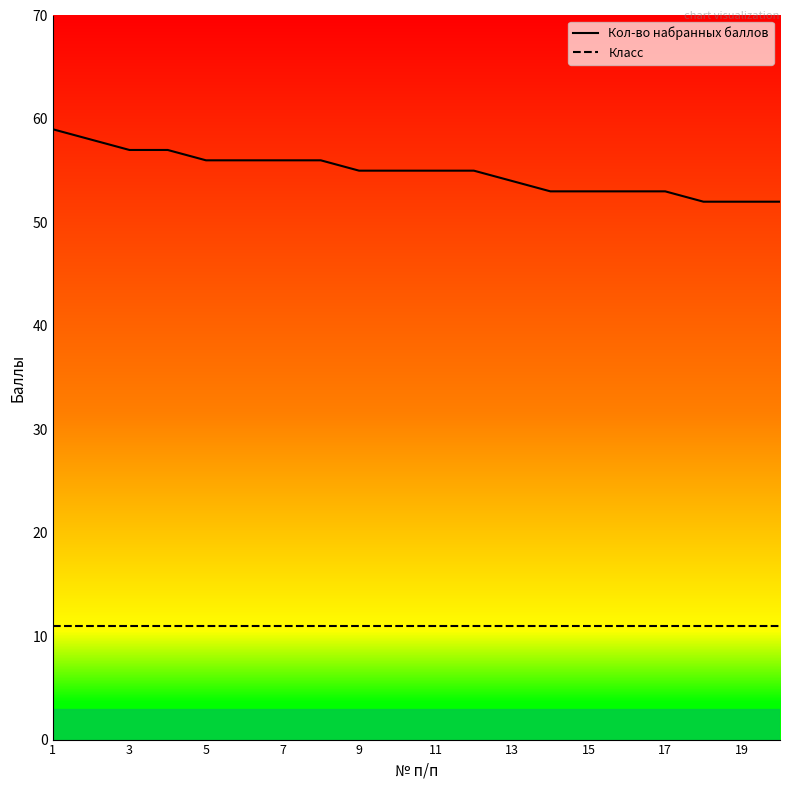

What value does the data have at 8?

56